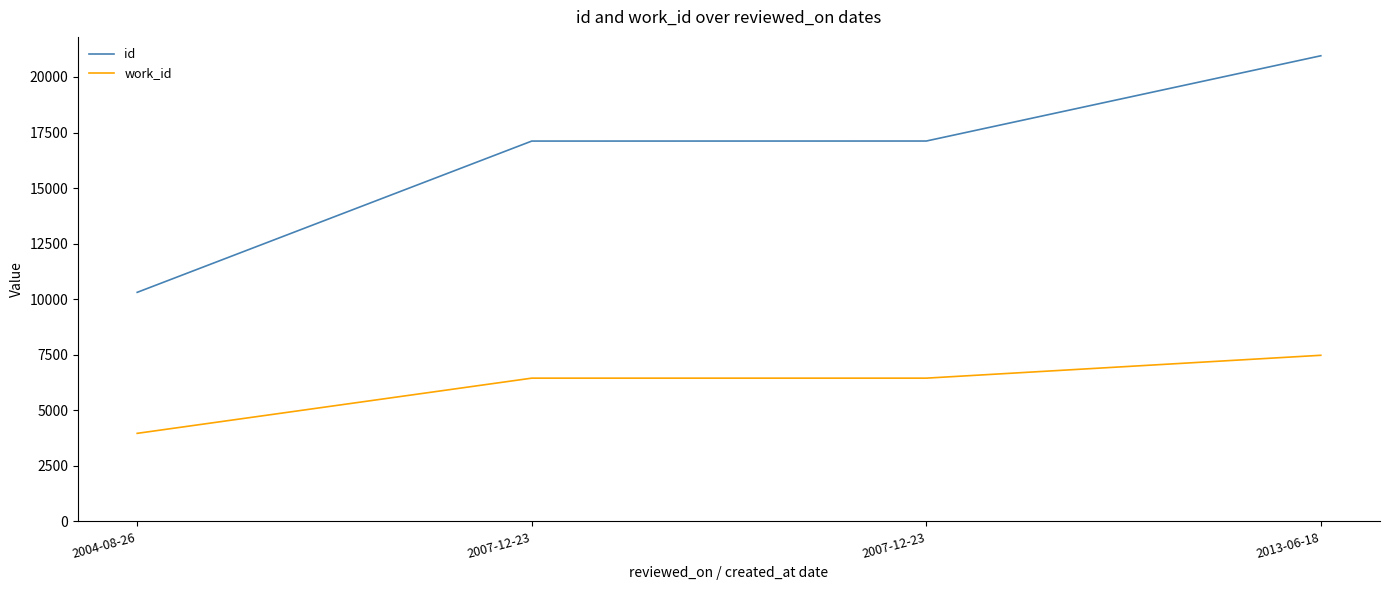

What is the sum of all id values?

65498